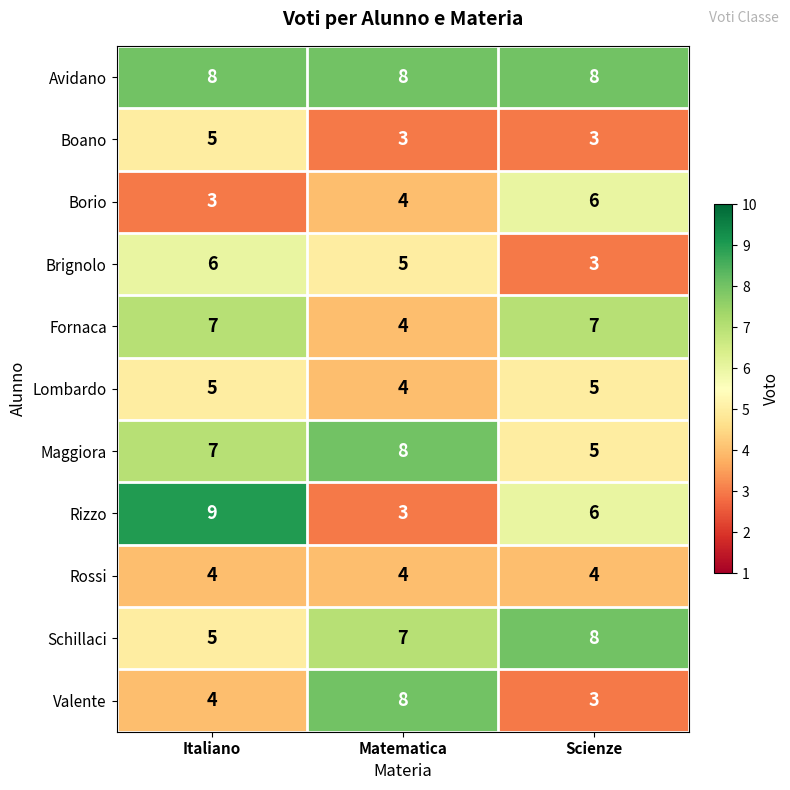

How many categories are shown in the chart?

3